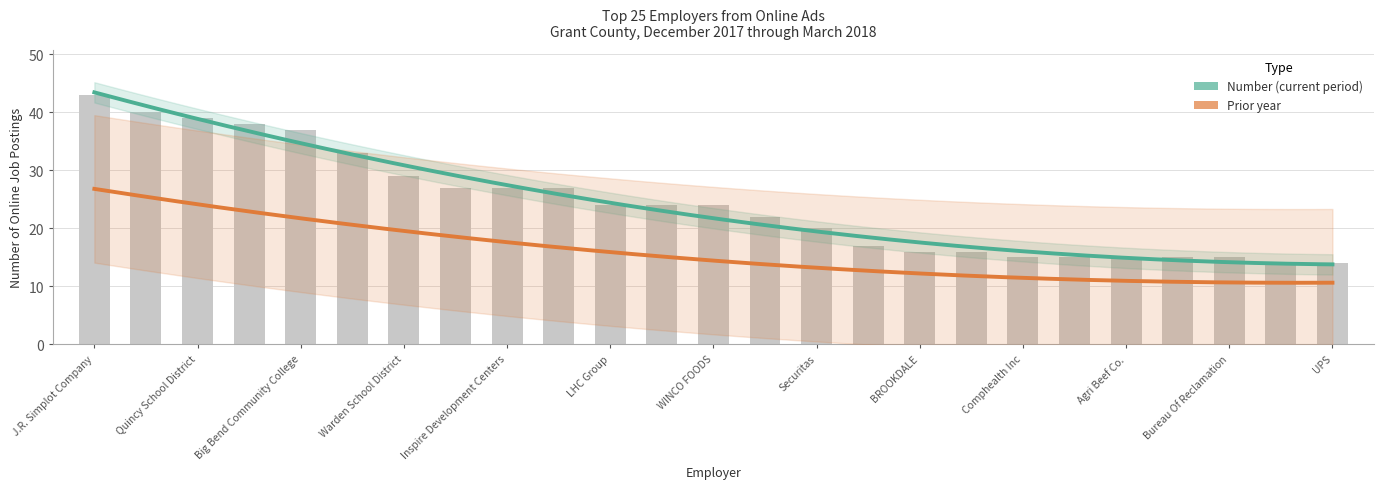

Between Securitas and Big Bend Community College, which is larger?

Big Bend Community College